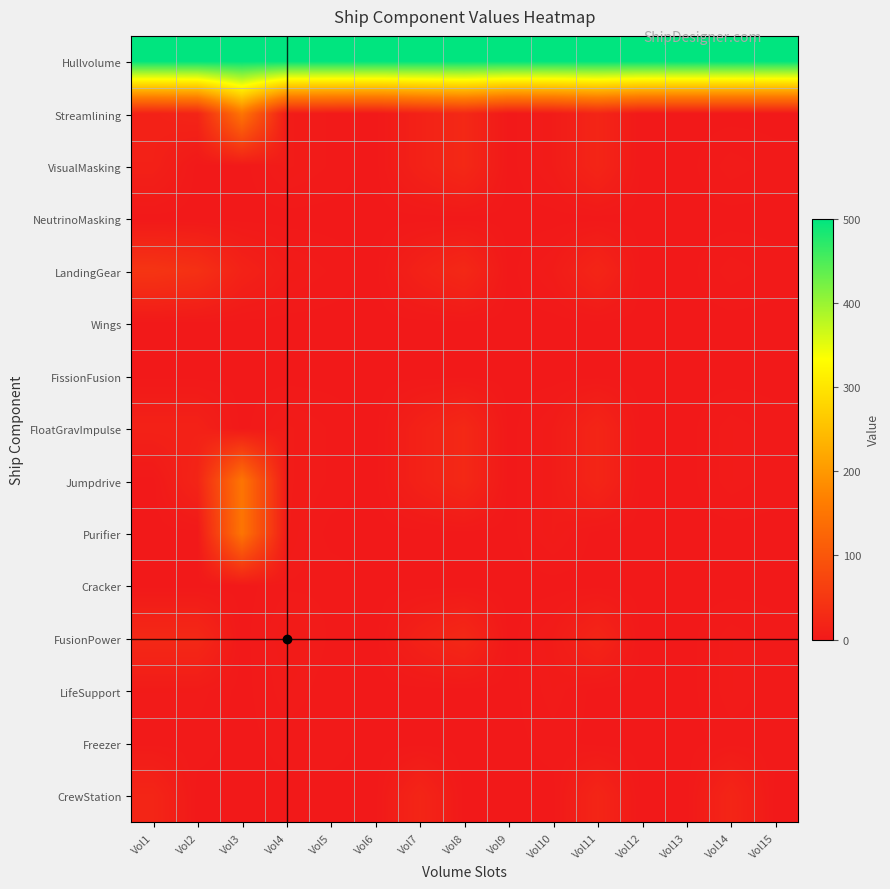

Which has a higher value, Vol13 or Vol7?

Vol13